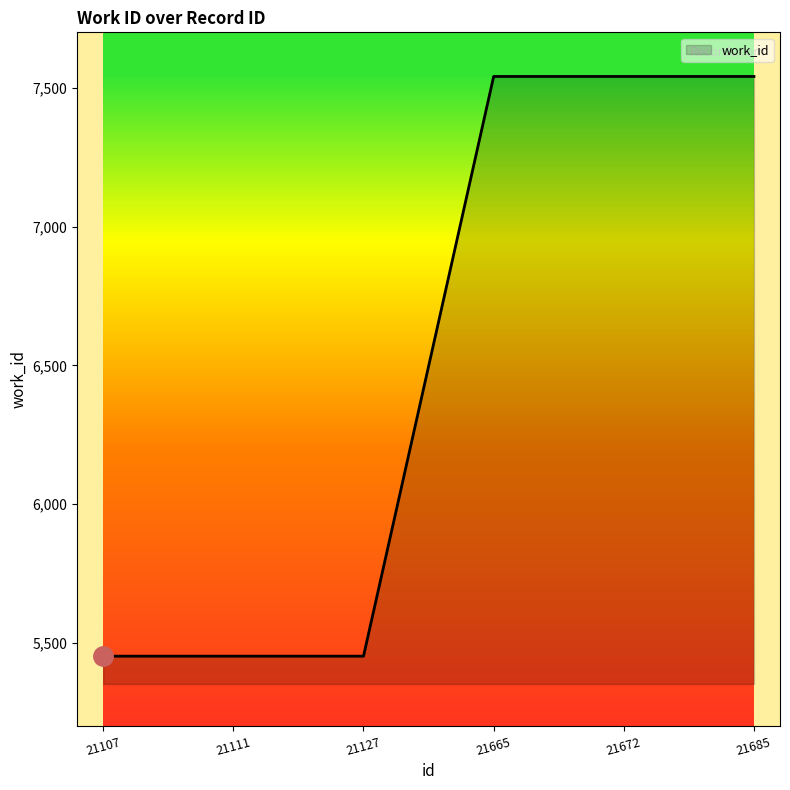

Reading left to right, list all the values displayed in this chart.

21107=5452	21111=5452	21127=5452	21665=7541	21672=7541	21685=7541